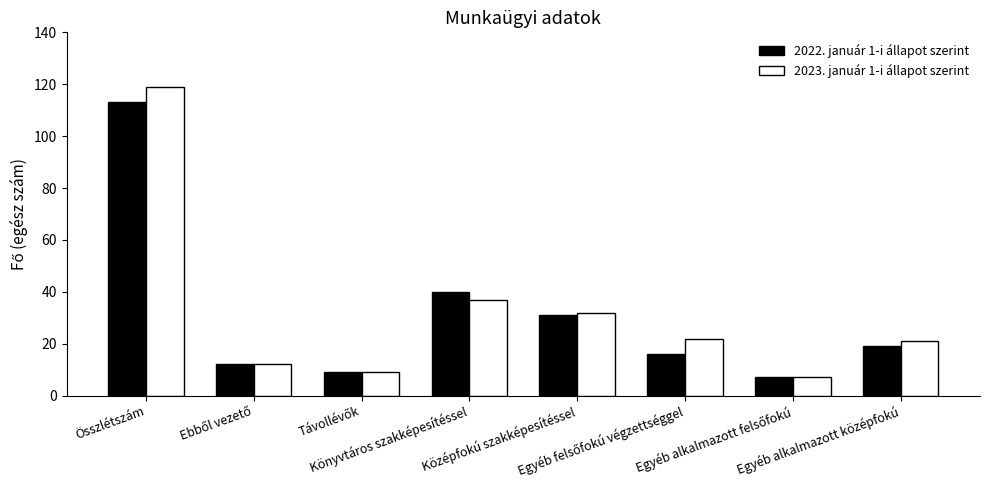

What is the lowest value of the 2022. január 1-i állapot szerint series?

7